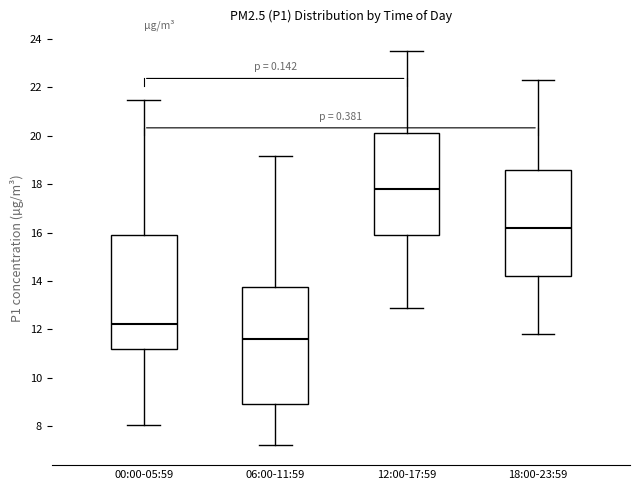

Reading left to right, transcribe this box plot: for each box, give where its median line is, the range the box spans, and where its two whiskers end, as read against the y-axis. The values are not printed on the chart, so give them approximately, as read against the axis.

00:00-05:59: median 12.2, box 11.2 to 15.8, whiskers 8.0 to 21.4
06:00-11:59: median 11.6, box 9.0 to 13.8, whiskers 7.2 to 19.2
12:00-17:59: median 17.8, box 16.0 to 20.2, whiskers 13.0 to 23.6
18:00-23:59: median 16.2, box 14.2 to 18.6, whiskers 11.8 to 22.4